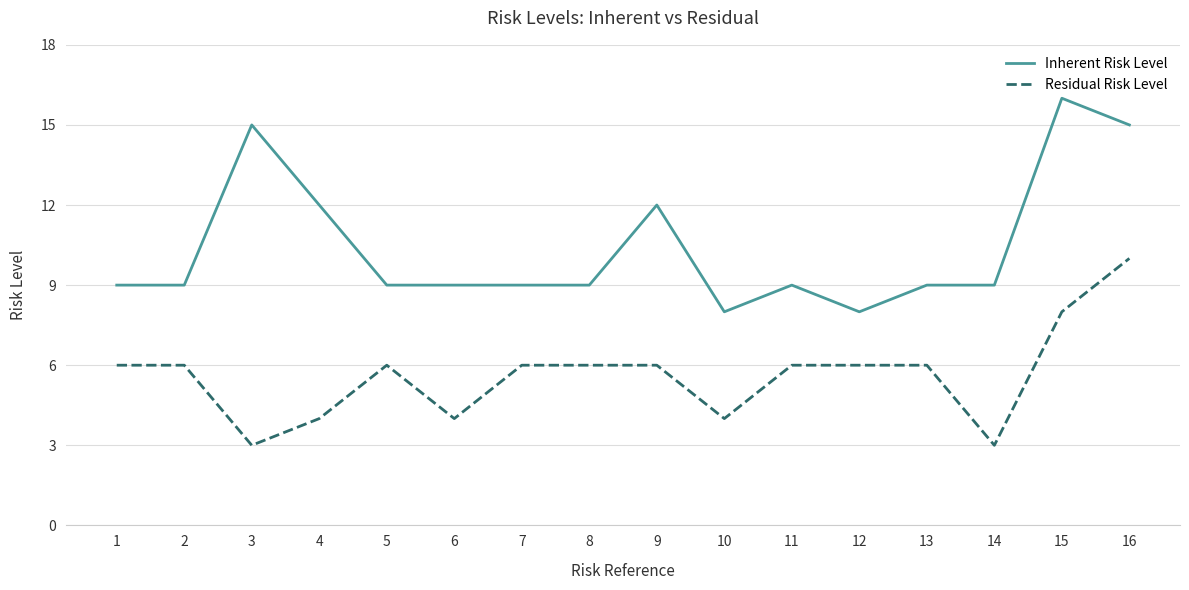

The Residual Risk Level series shows 4 at 6. True or false?

True